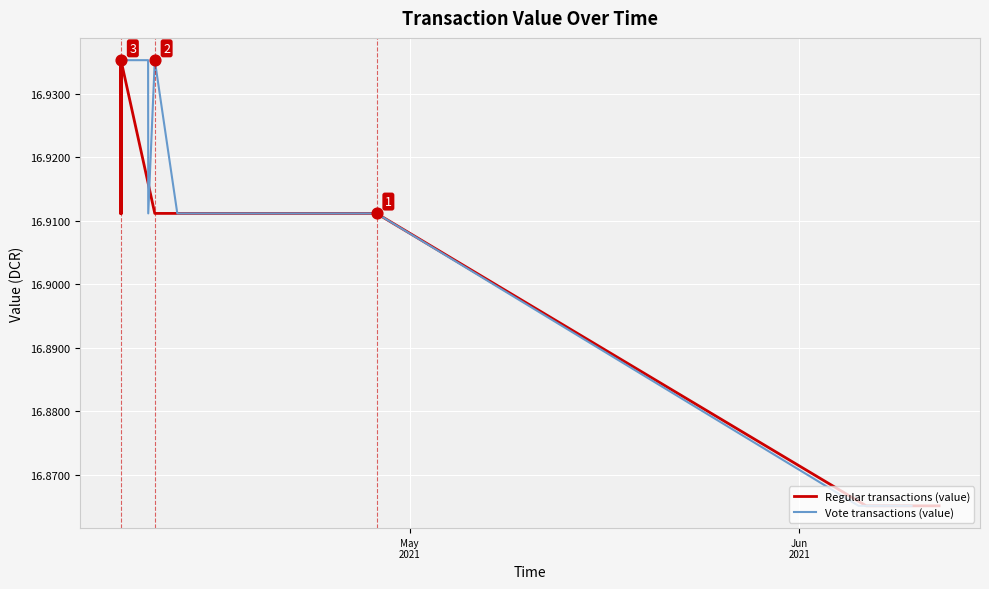

Which series has the widest spread of Y values?

Regular transactions (value)